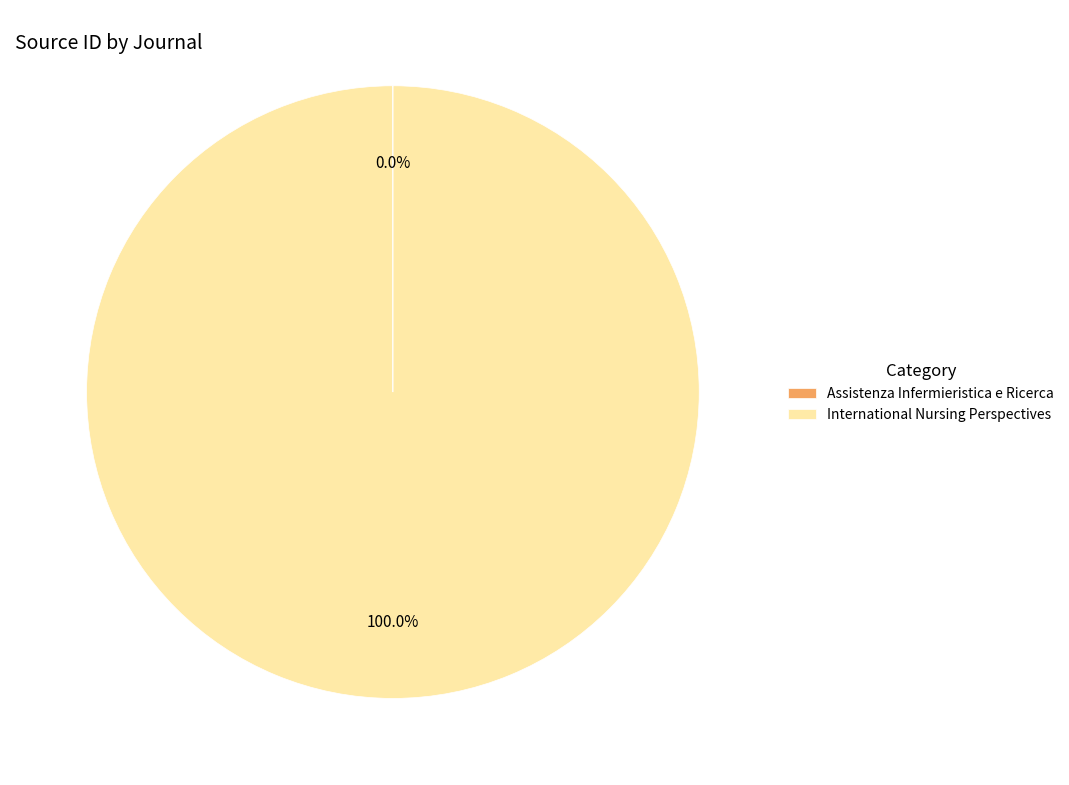

To the nearest percent, what portion does International Nursing Perspectives represent?

100%